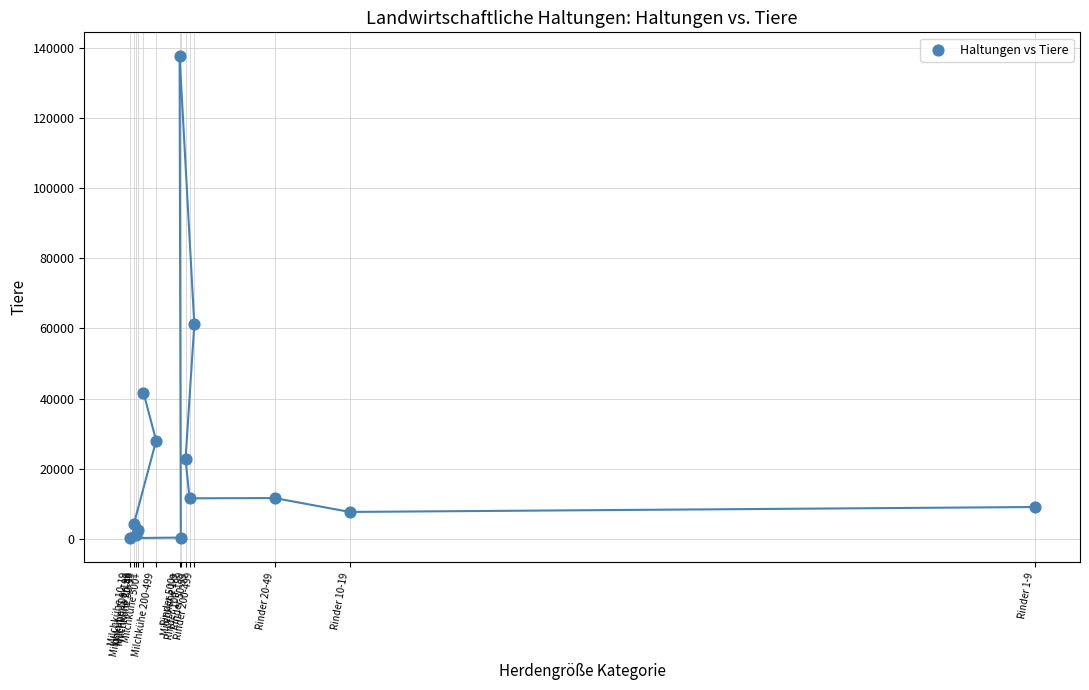

What Y value in the scatter plot is closest to 68903?

61162